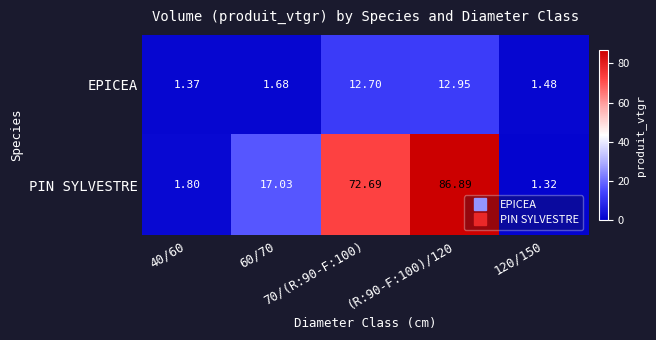

At 60/70, list the series in order from largest to smallest.

PIN SYLVESTRE, EPICEA